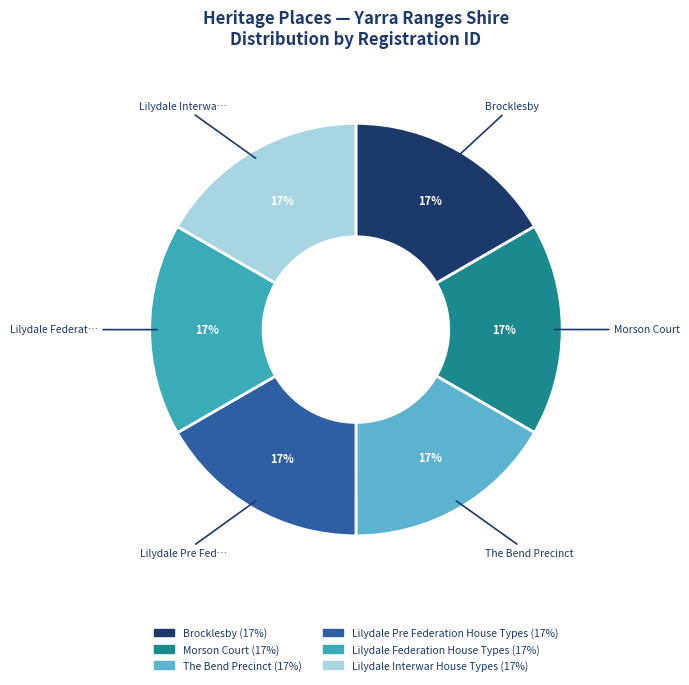

Do Lilydale Interwar House Types and Lilydale Federation House Types together represent more than half of the pie?

No